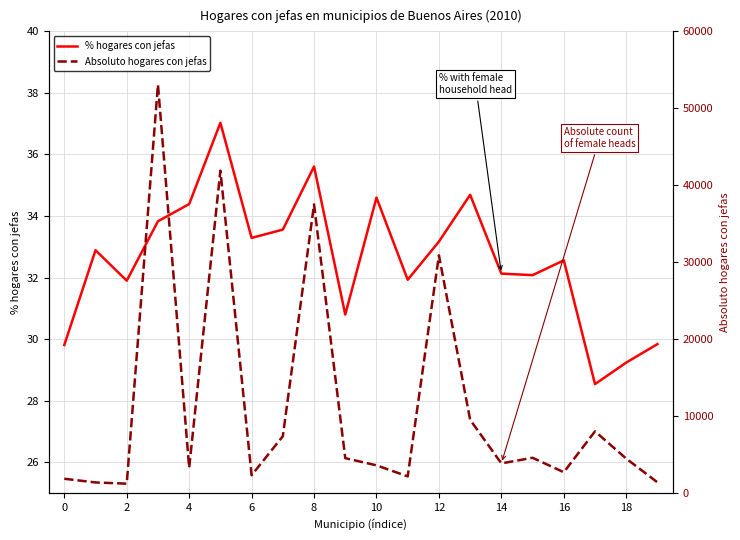

True or false: % hogares con jefas has more than 1 interior local peaks.

True